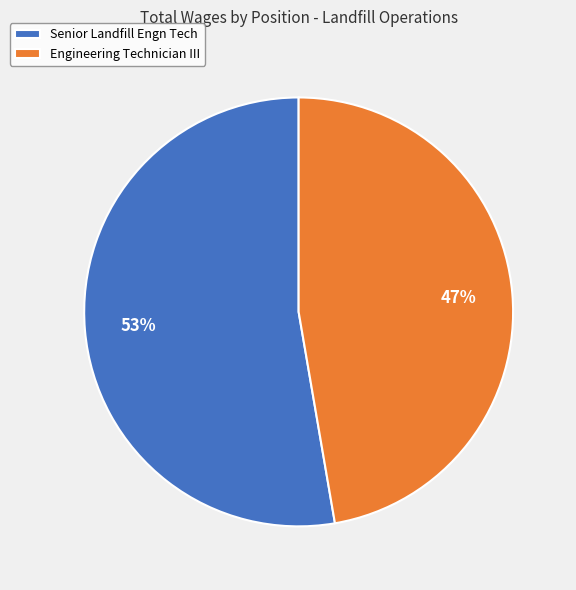

What percentage is the Engineering Technician III slice, to the nearest percent?

47%